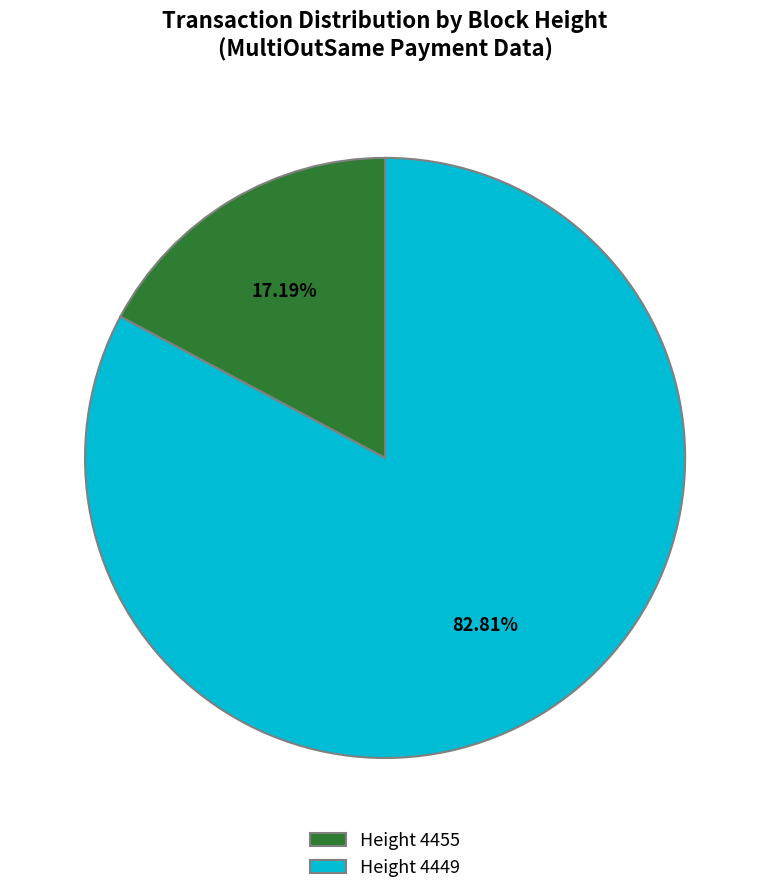

Which has a higher value, Height 4455 or Height 4449?

Height 4449